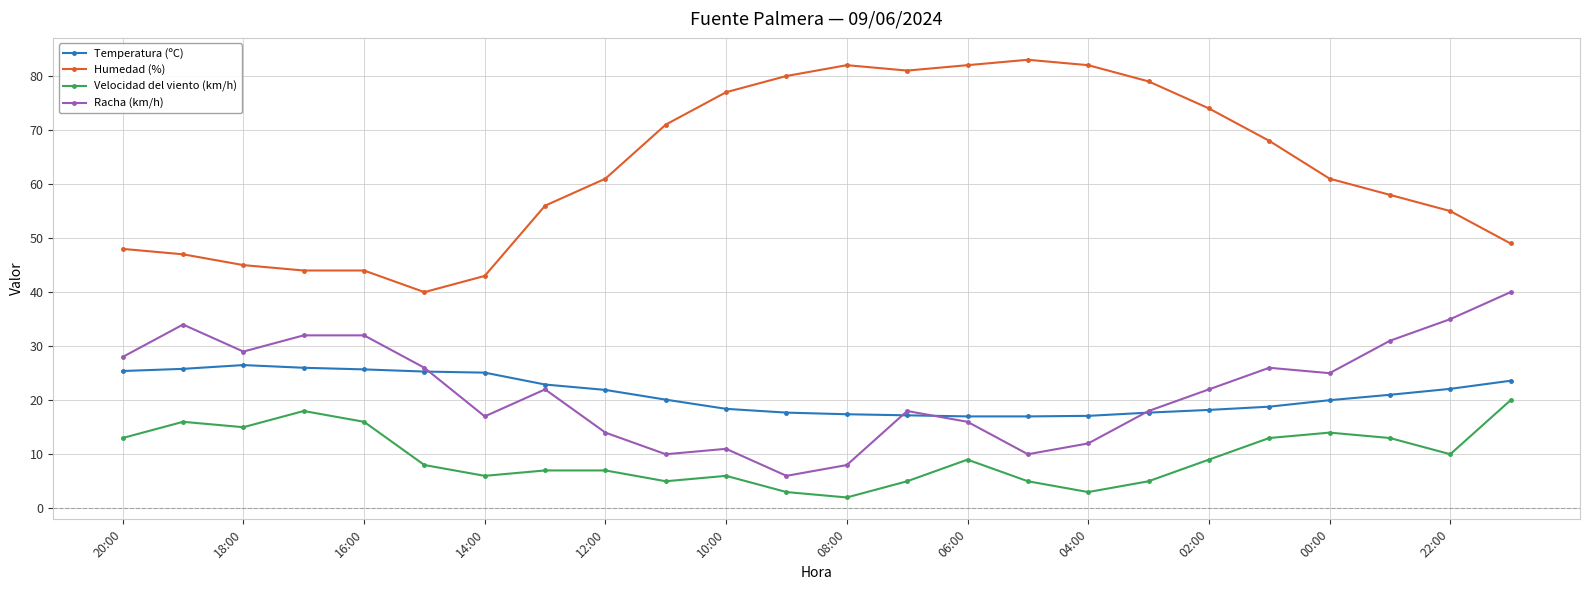

Rank the series by their maximum value, from highest to lowest.

Humedad (%), Racha (km/h), Temperatura (ºC), Velocidad del viento (km/h)